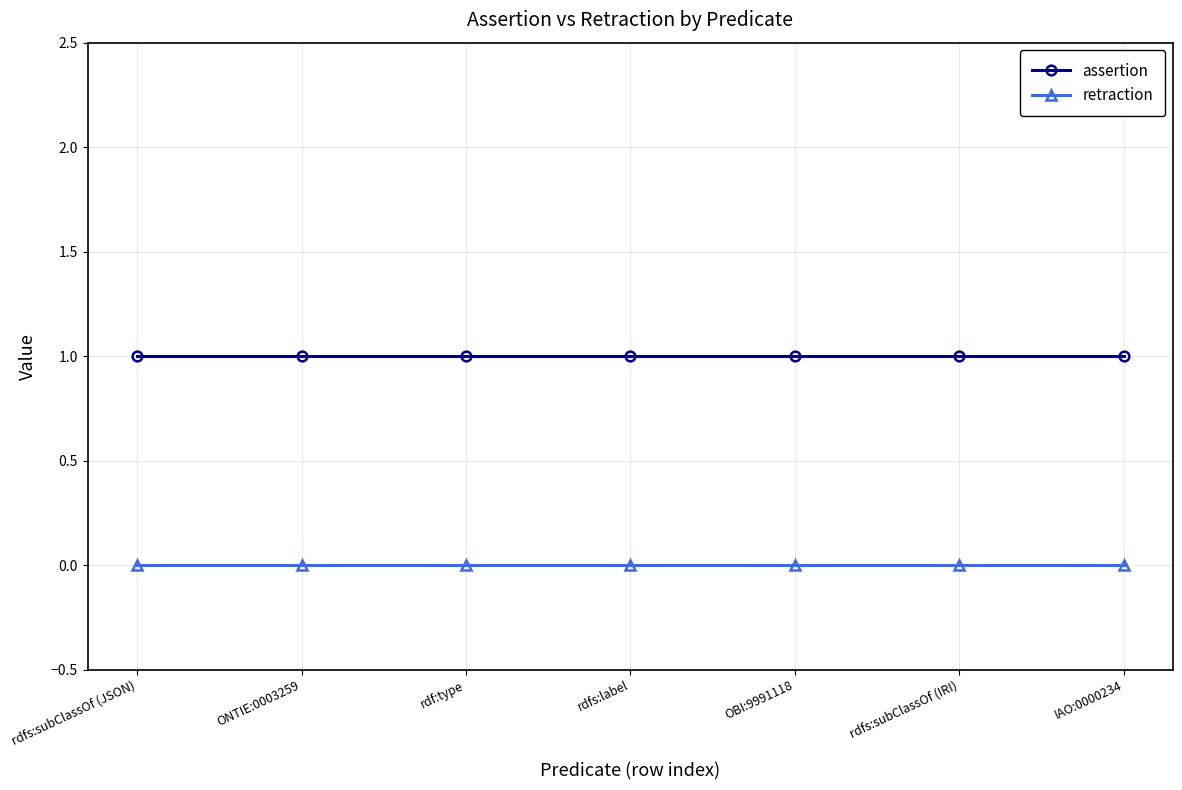

At OBI:9991118, list the series in order from smallest to largest.

retraction, assertion